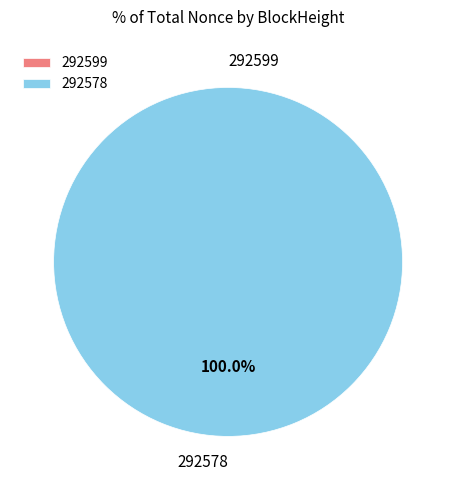

Which slice is the largest?

292578